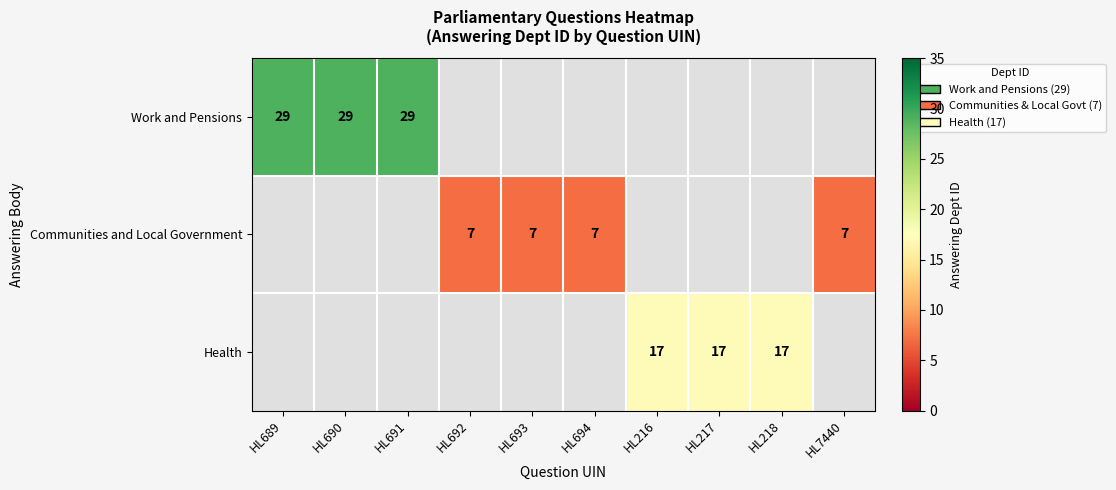

The value of Work and Pensions at HL691 is 29. True or false?

True